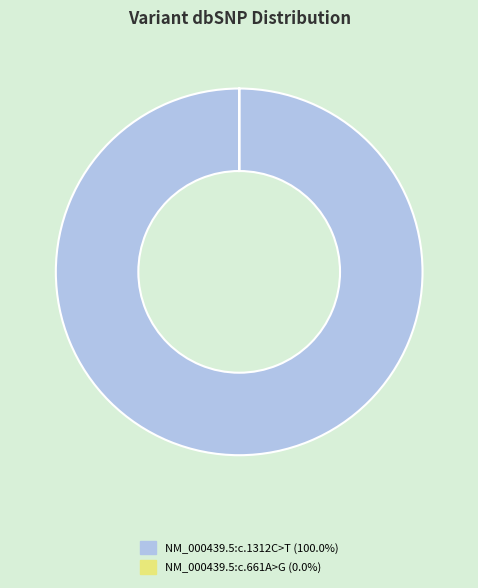

What is the largest slice in the pie chart?

NM_000439.5:c.1312C>T